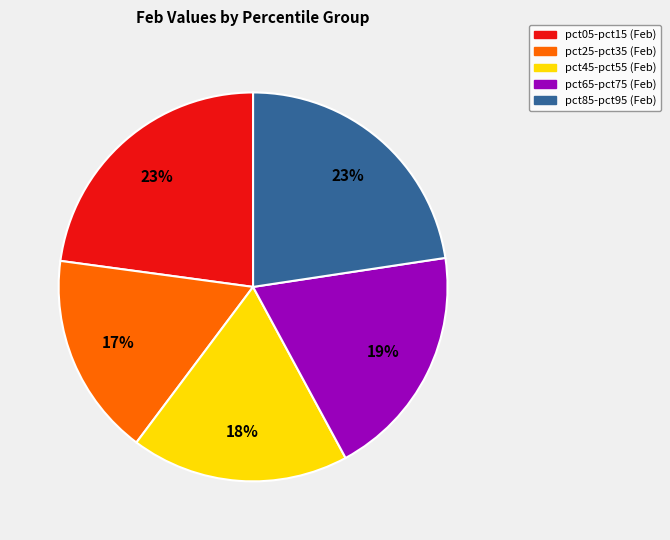

Does any single category account for the majority?

No